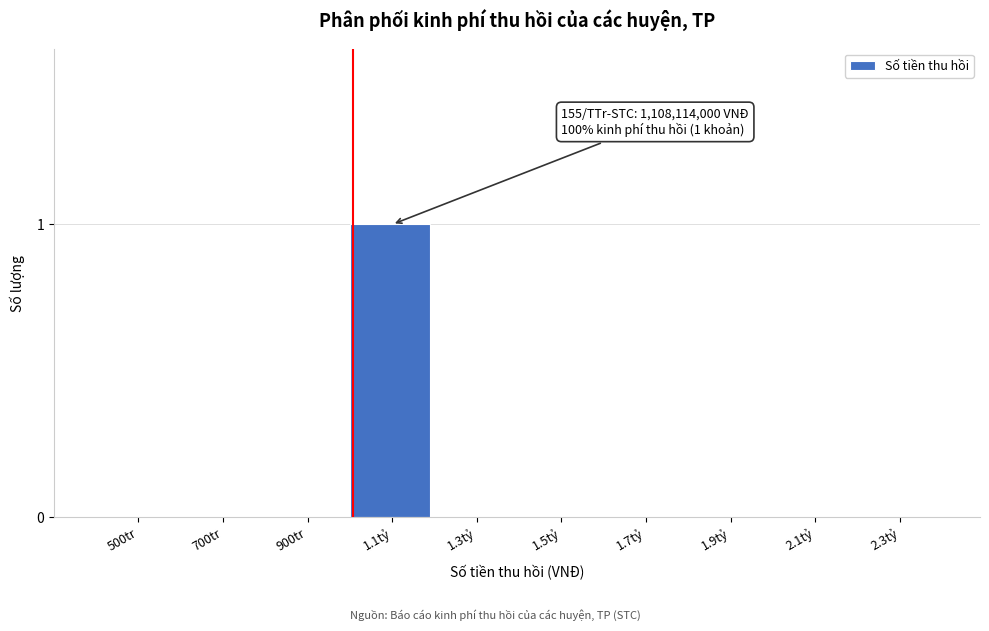

Reading right to left, what are all the values shown in this chart?

2.3tỷ=0	2.1tỷ=0	1.9tỷ=0	1.7tỷ=0	1.5tỷ=0	1.3tỷ=0	1.1tỷ=1	900tr=0	700tr=0	500tr=0